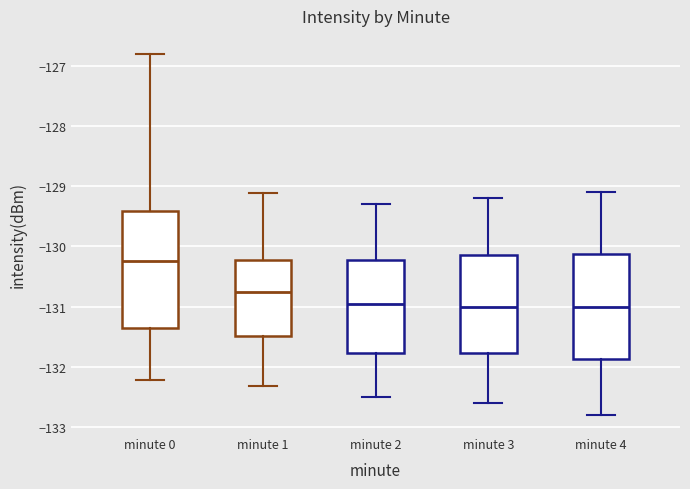

Reading left to right, read every box against the y-axis: the position of its median line, the range the box covers, and the ends of its whiskers. The values are not printed on the chart, so give them approximately, as read against the axis.

minute 0: median -130.2, box -131.3 to -129.4, whiskers -132.2 to -126.8
minute 1: median -130.8, box -131.5 to -130.2, whiskers -132.3 to -129.1
minute 2: median -130.9, box -131.8 to -130.2, whiskers -132.5 to -129.3
minute 3: median -131.0, box -131.8 to -130.1, whiskers -132.6 to -129.2
minute 4: median -131.0, box -131.9 to -130.1, whiskers -132.8 to -129.1